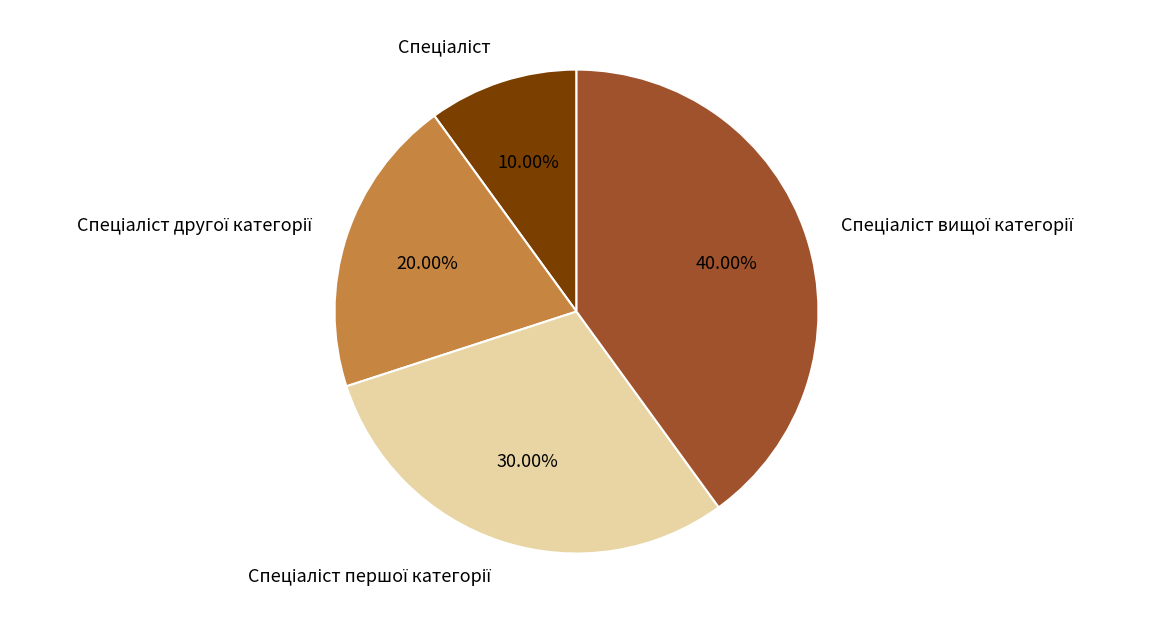

Is there a majority slice in this chart?

No